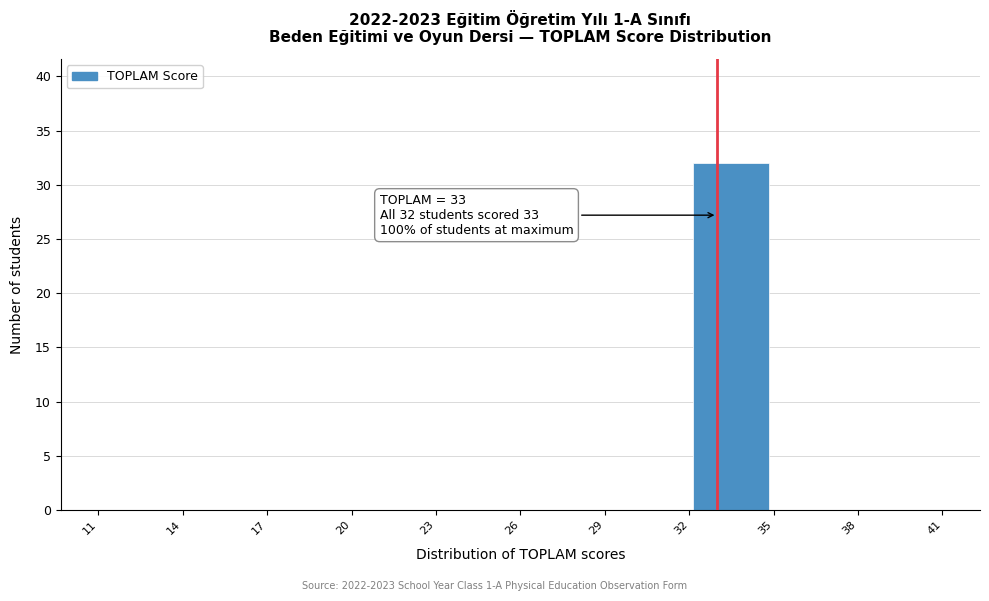

Over which range of the x-axis is the bar tallest?

32 to 35